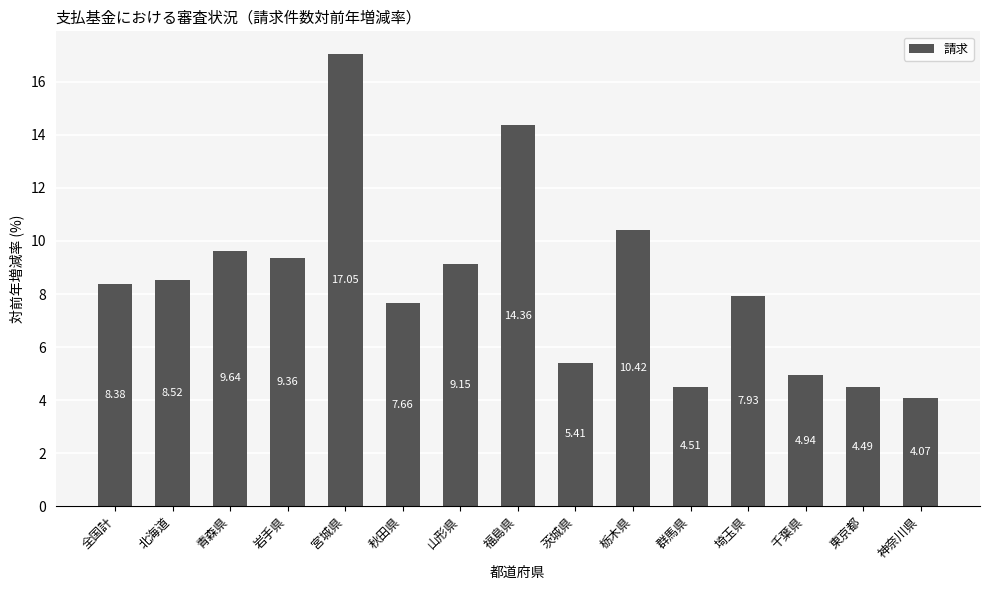

Which category has the lowest value across all series?

神奈川県